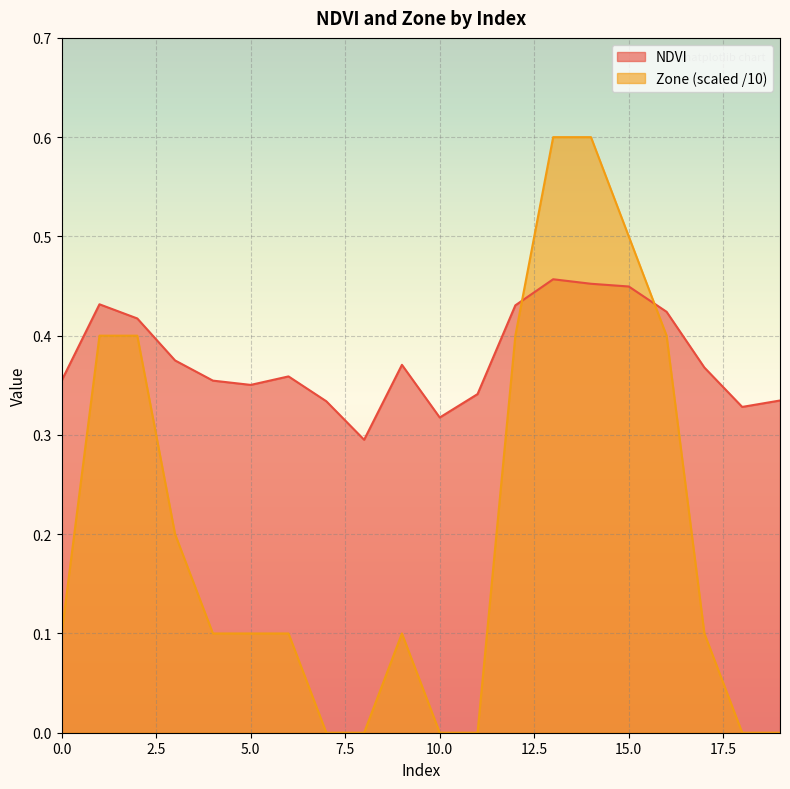

Rank the categories by Zone value from lowest to highest.

7, 8, 10, 11, 18, 19, 0, 4, 5, 6, 9, 17, 3, 1, 2, 12, 16, 15, 13, 14